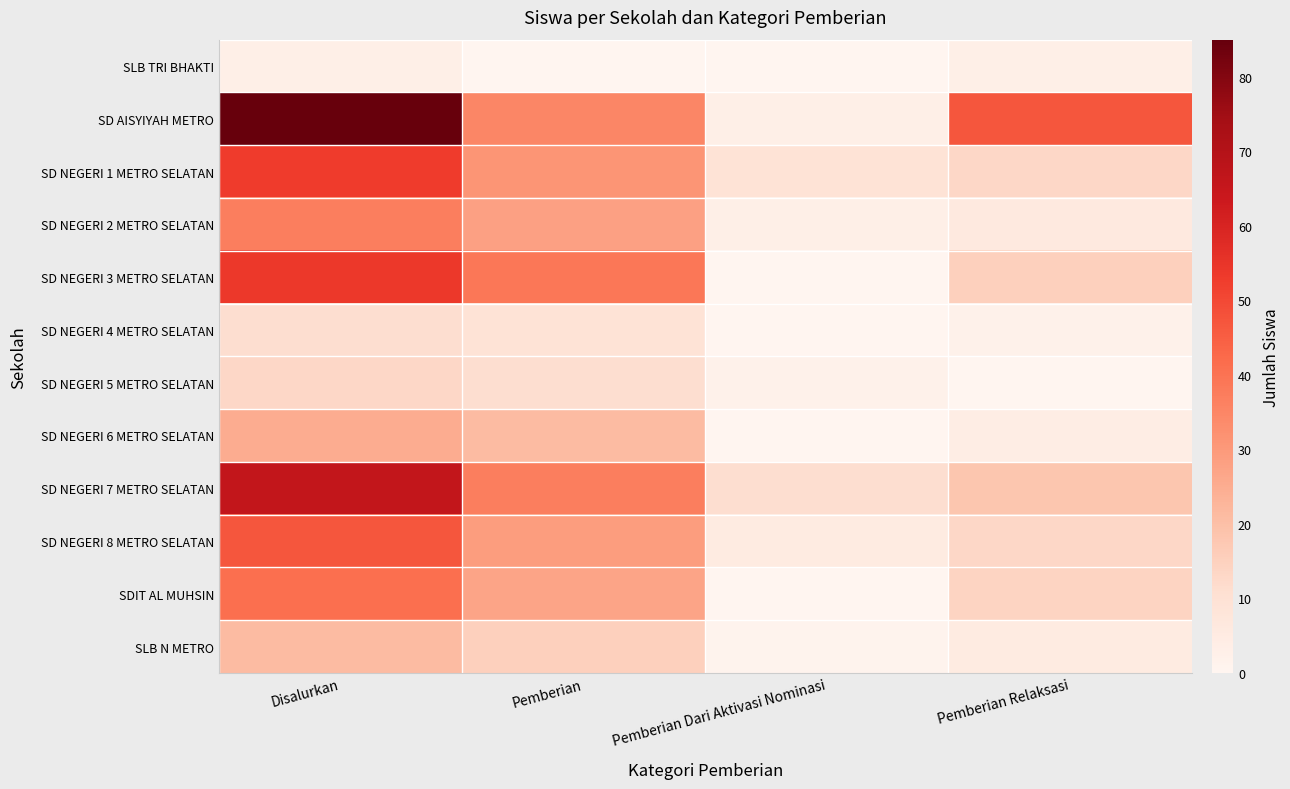

At how many categories does at least one series exceed 71?

1